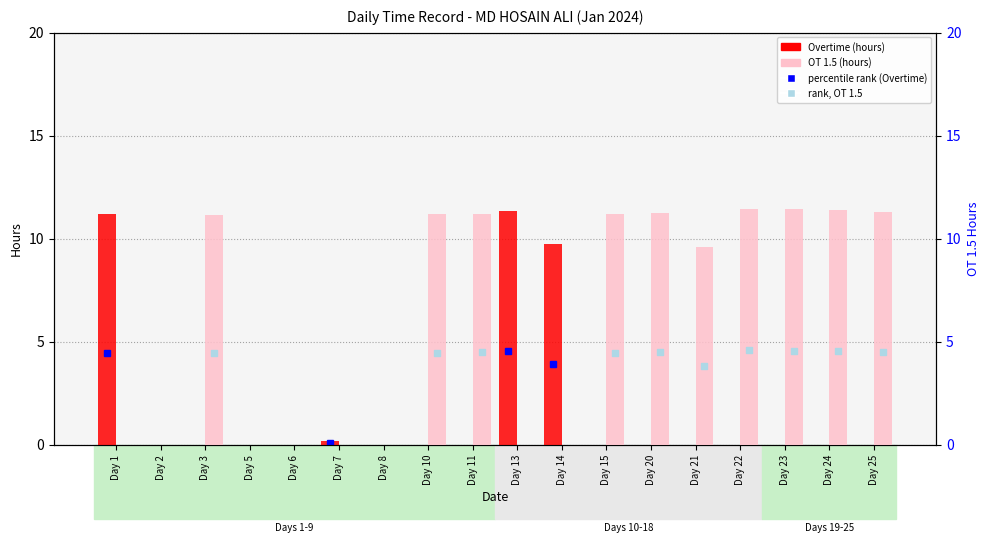

Which series has the largest total across all categories?

OT 1.5